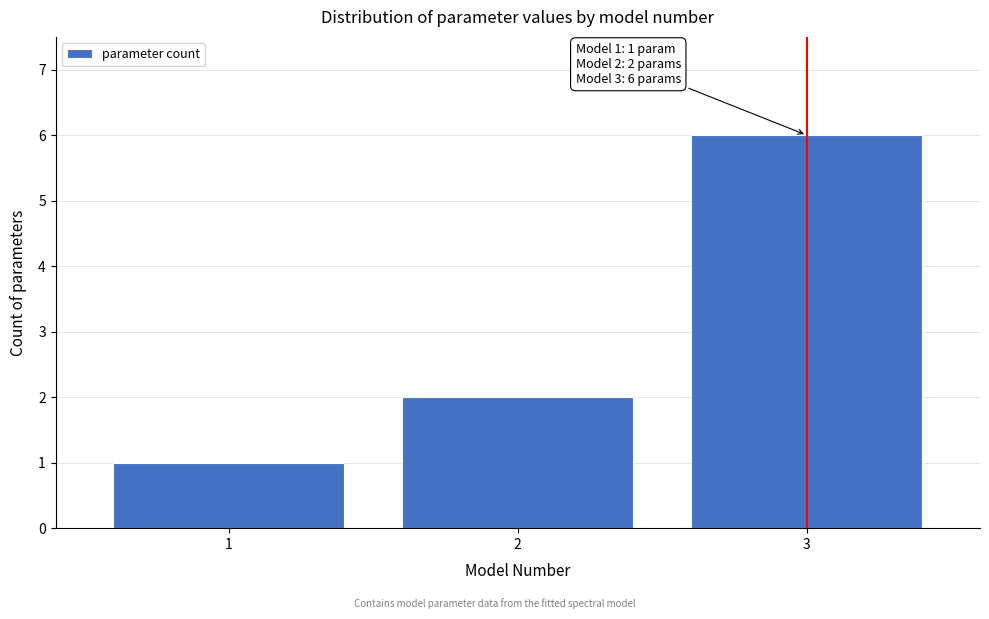

Reading left to right, what are all the values shown in this chart?

1=1	2=2	3=6